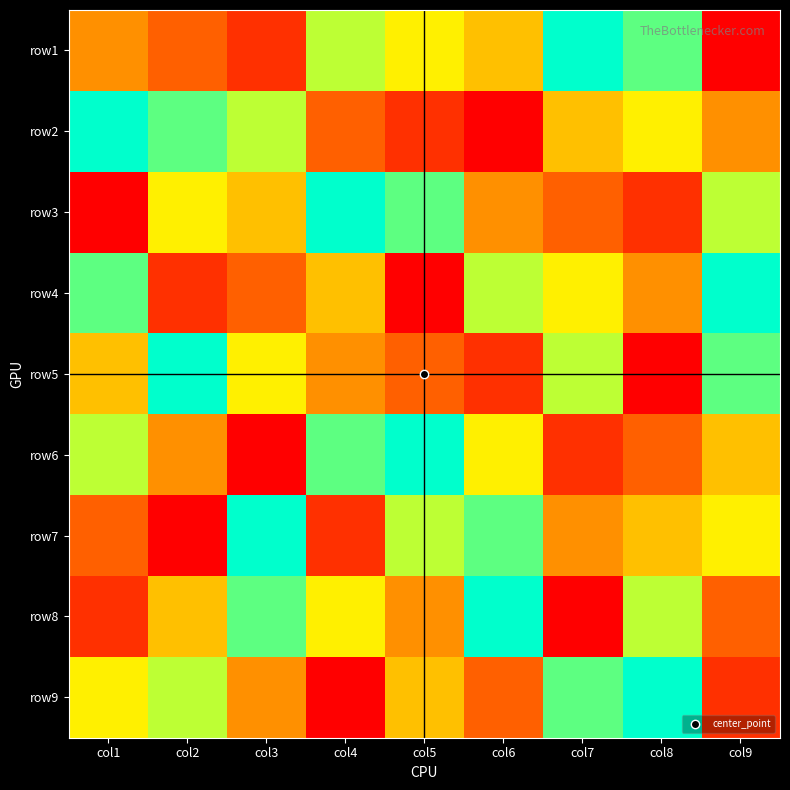

Rank the series at col8 from highest to lowest value.

row9, row1, row8, row2, row7, row4, row6, row3, row5